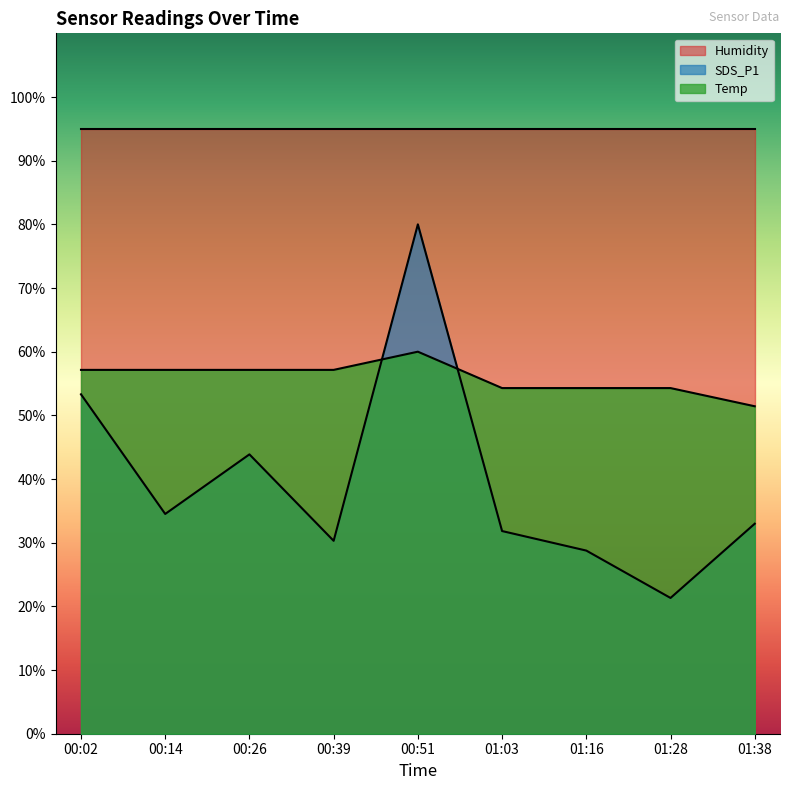

At which category is the sum across all series the highest?

00:51